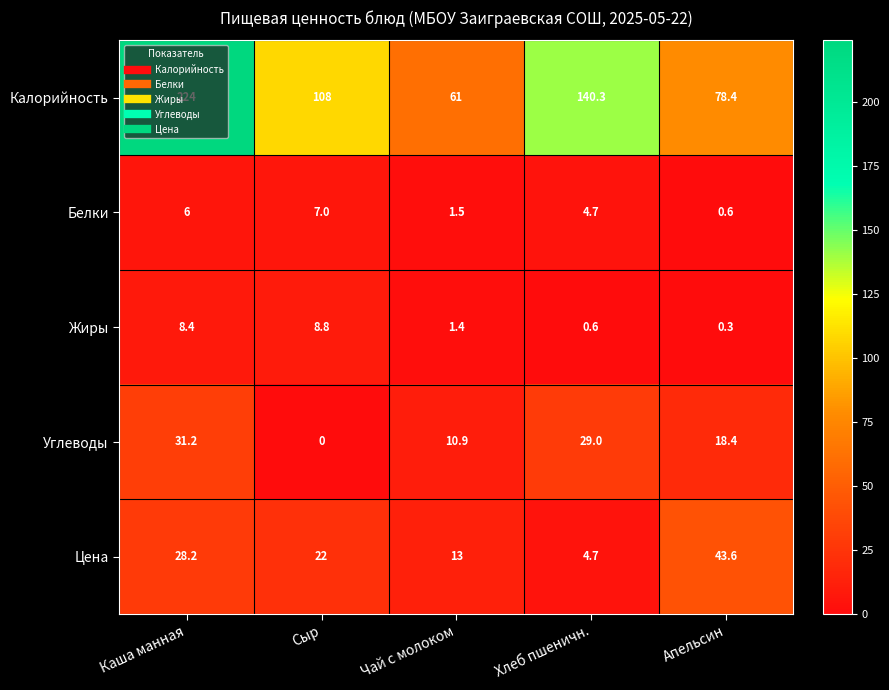

Where is Углеводы nearest to the value 15?

Апельсин